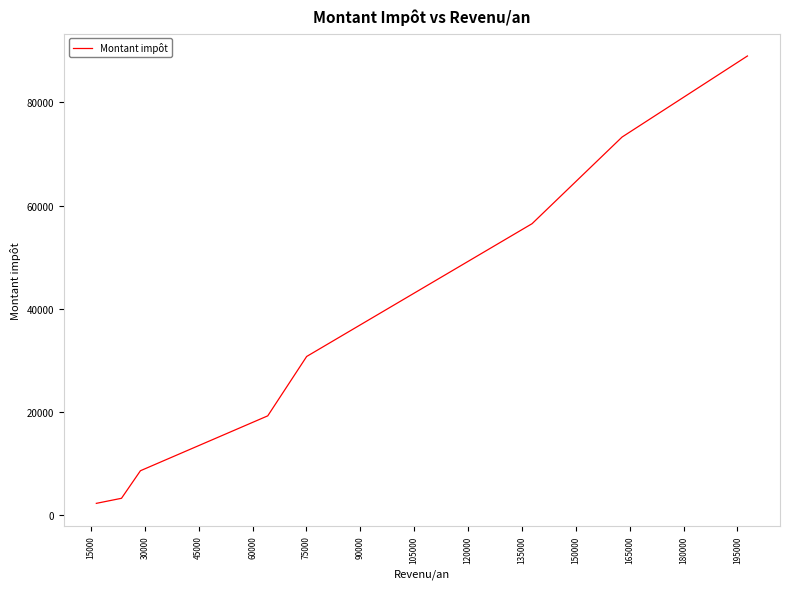

How many categories are shown in the chart?

28